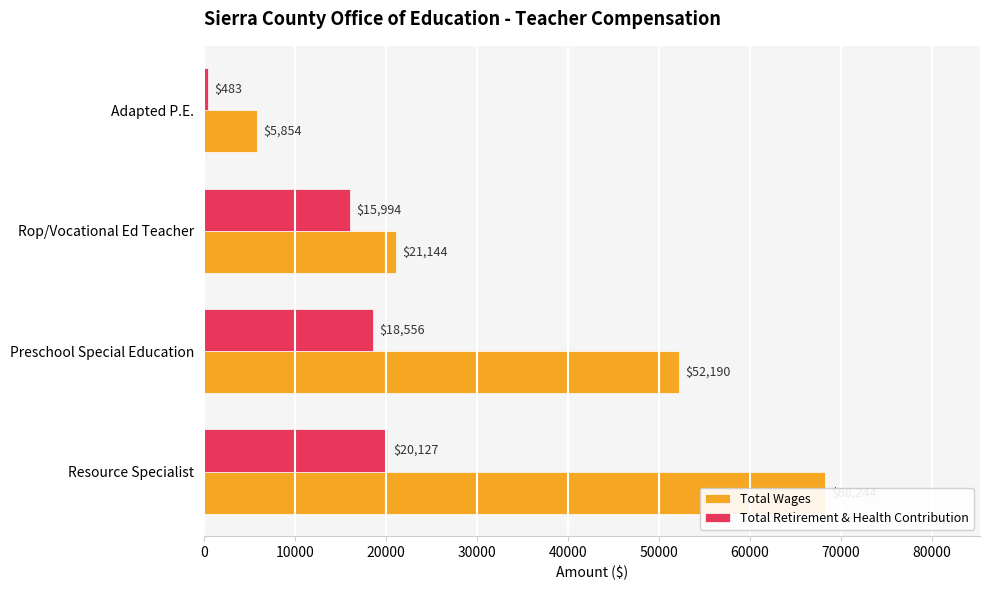

What is the value of the Total Retirement & Health Contribution bar at the 3rd from the left?

15994